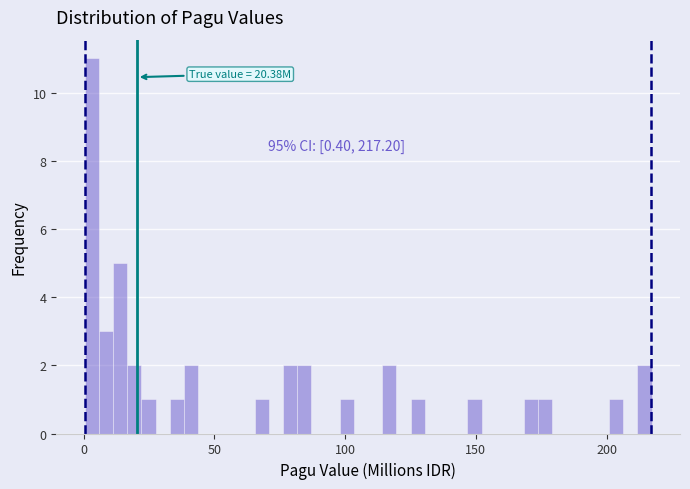

Read against the x-axis, roughly where is the centre of the tallest bar?

5